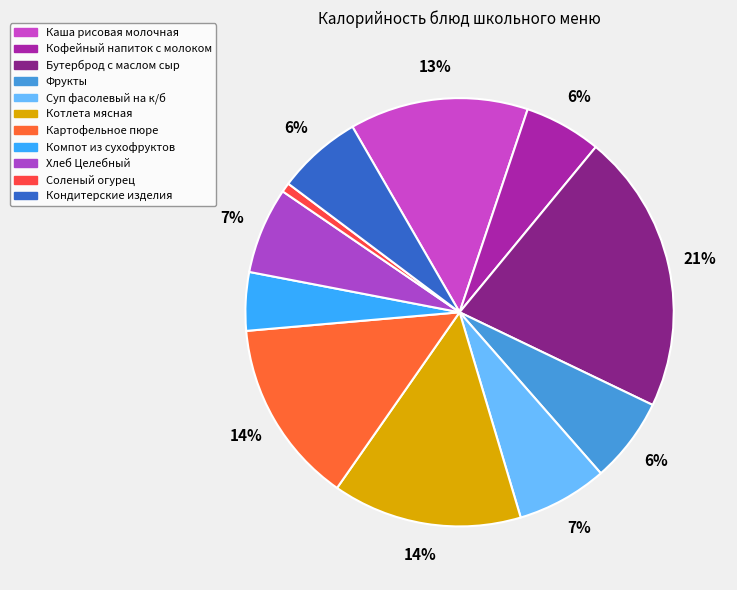

Does any single category account for the majority?

No